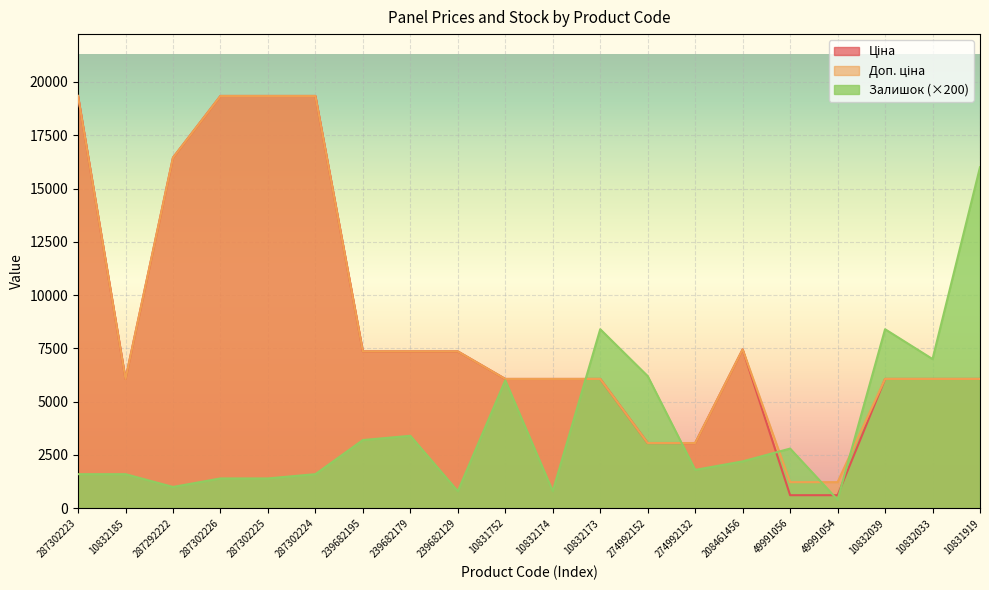

Which series has the widest spread of values?

Ціна